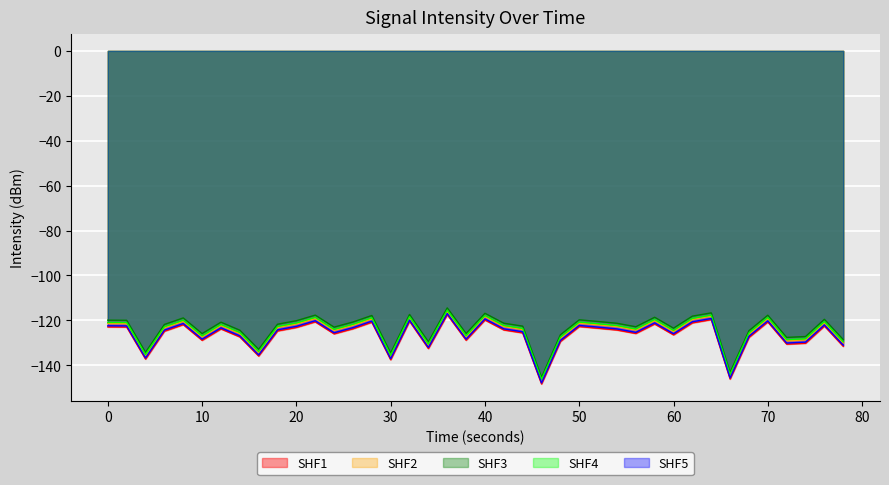

Between 17 and 37, which is larger?

37